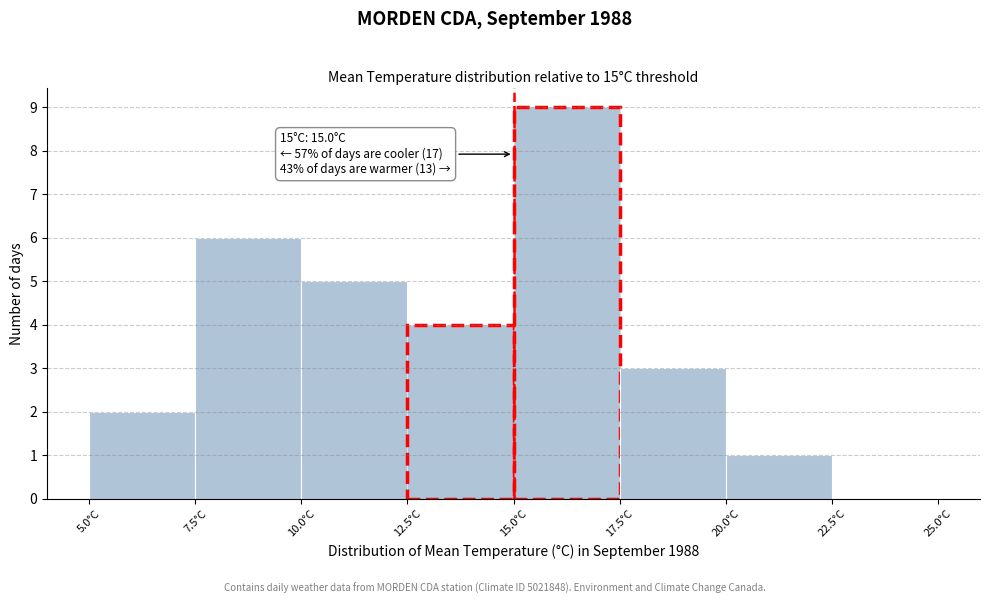

Which range on the x-axis has the tallest bar?

15.0 to 17.5